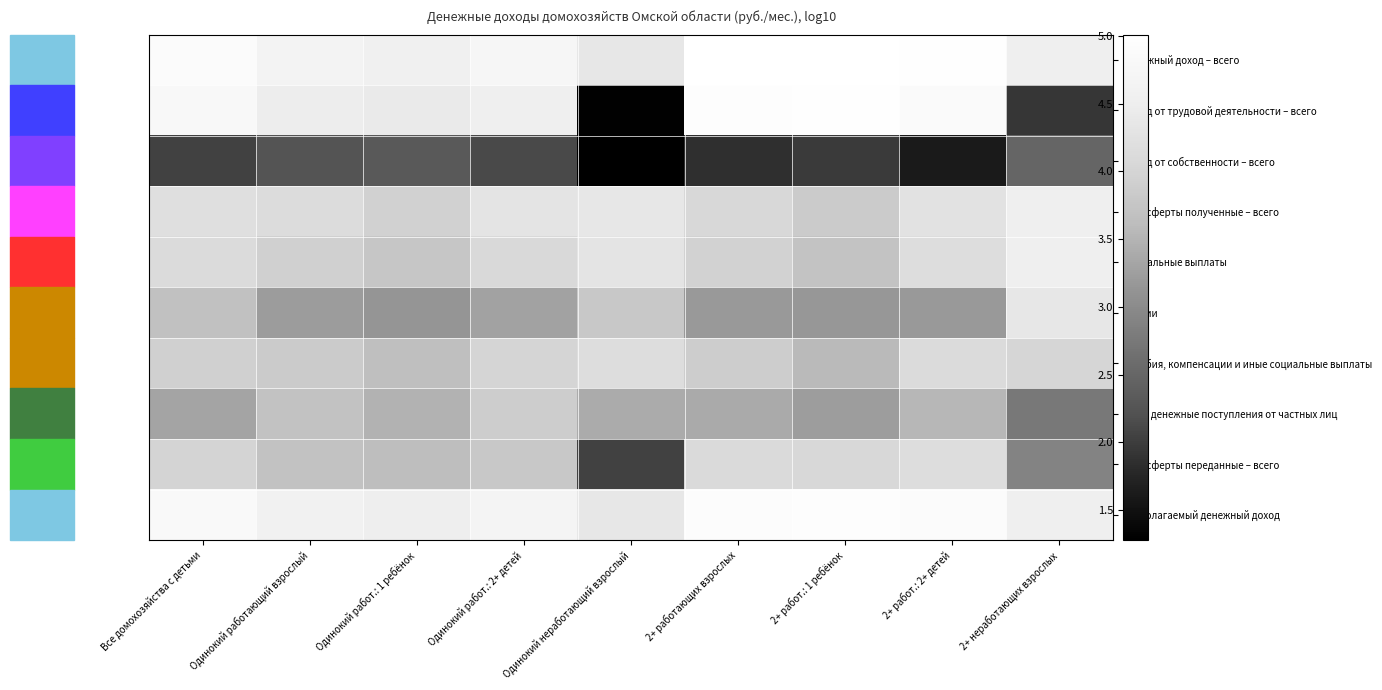

Which series changed the most between 2+ работающих взрослых and 2+ неработающих взрослых?

Доход от трудовой деятельности – всего